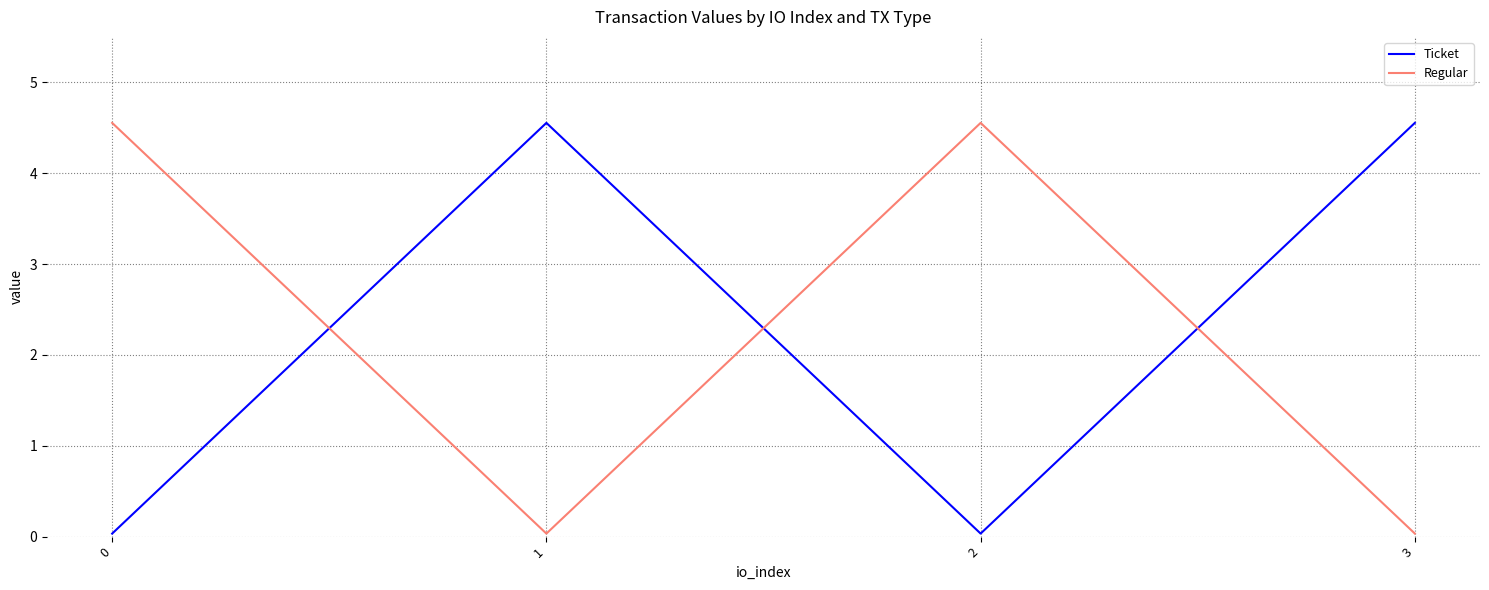

What is the greatest value displayed?

4.6